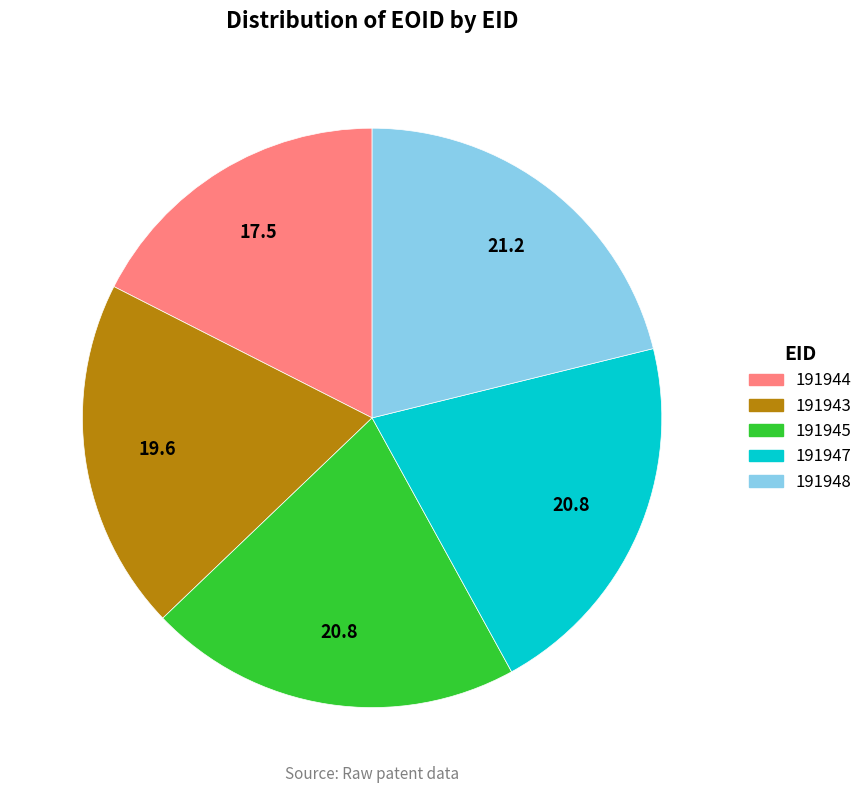

Do 191947 and 191945 together represent more than half of the pie?

No